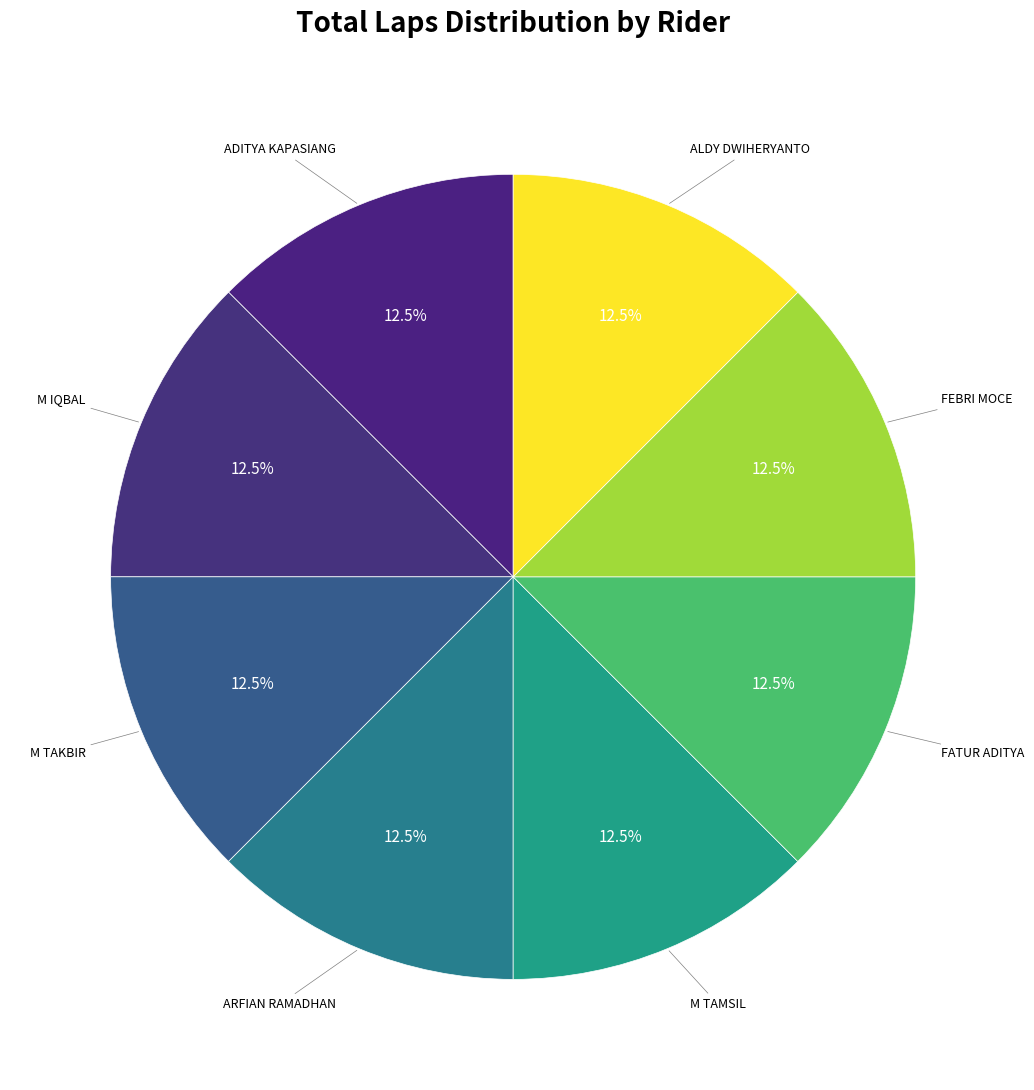

How many segments does this pie chart have?

8